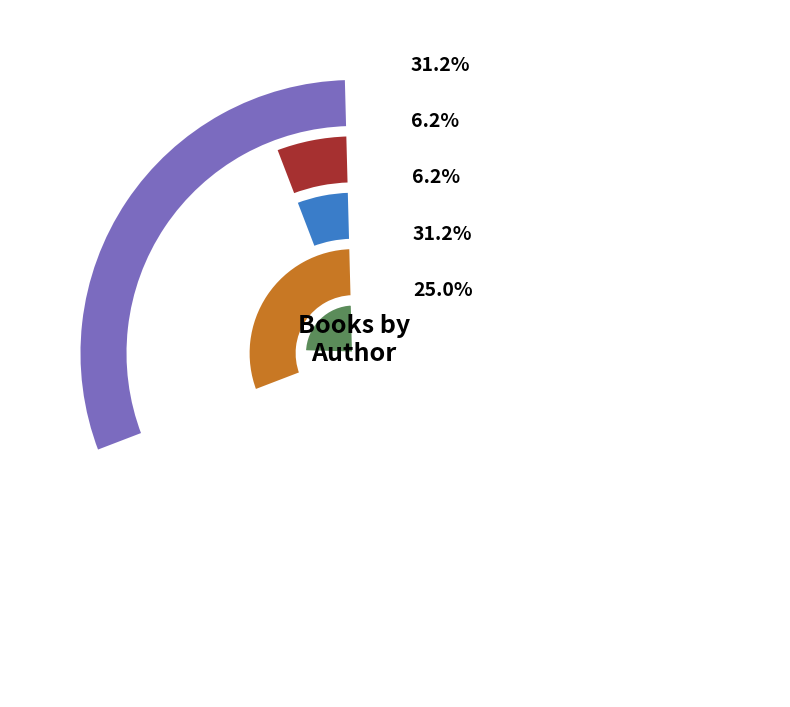

What is the change in value from Angela Sommer-Bodenburg to Sarah Henning?

-4